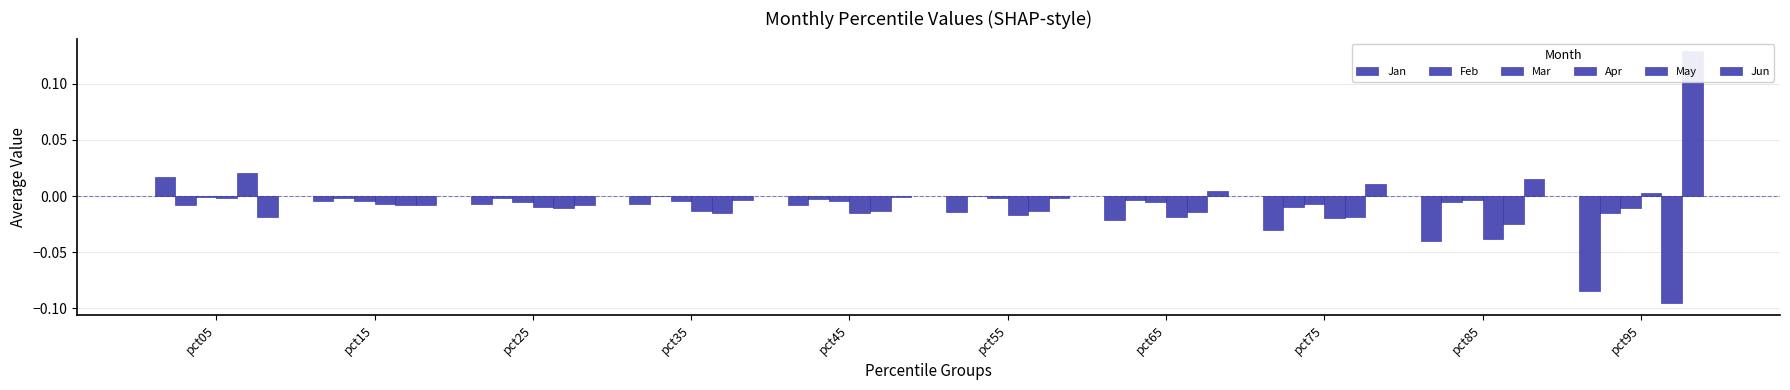

Which series has the widest spread of values?

Jun